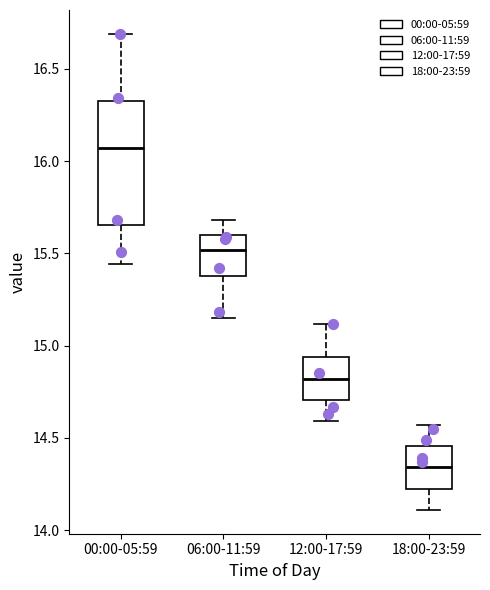

Where does the median line of the box for 06:00-11:59 sit on the y-axis? The values are not printed on the chart, so give them approximately, as read against the axis.

15.50